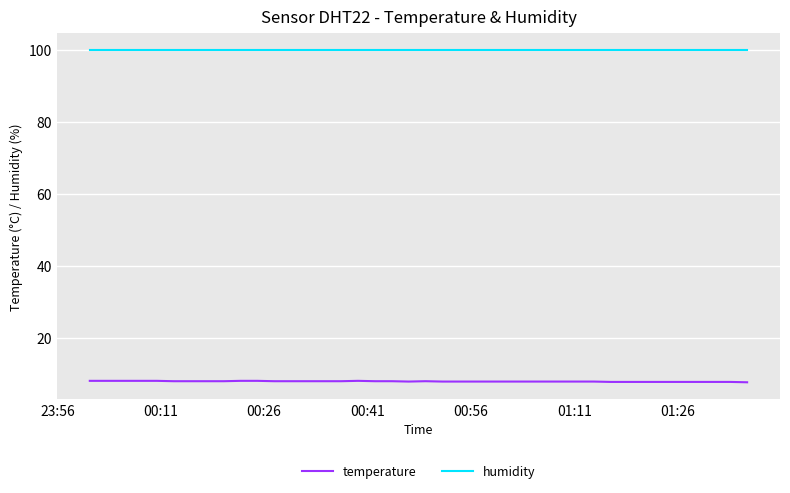

True or false: humidity and temperature intersect in this chart.

False